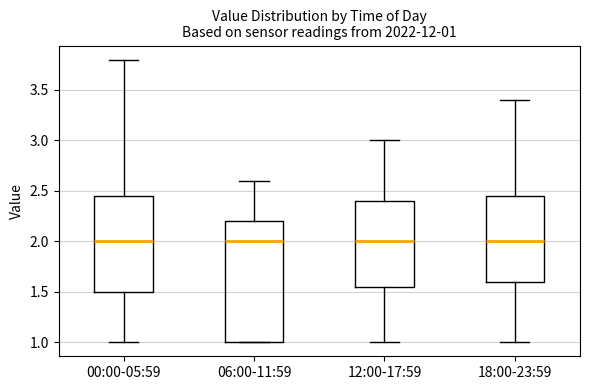

Which box is the tallest, from its lower edge to its upper edge?

06:00-11:59